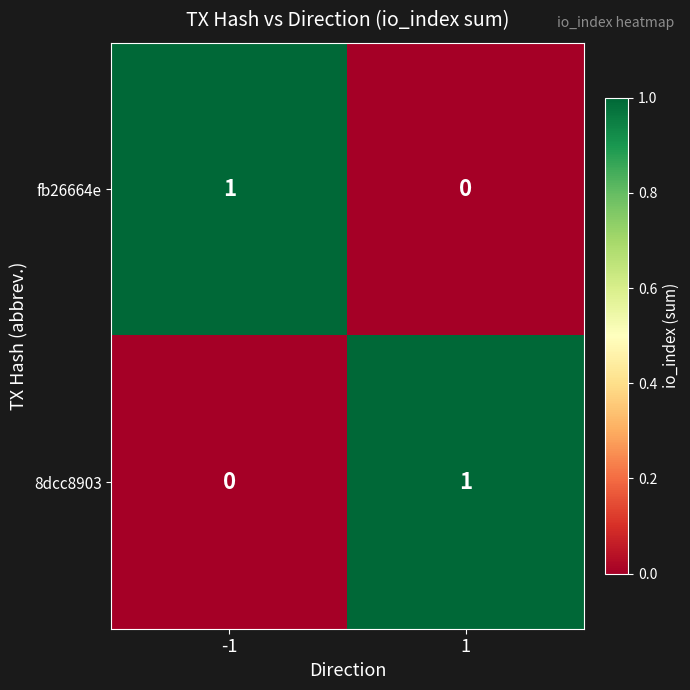

The value of 8dcc8903 at -1 is 0. True or false?

True